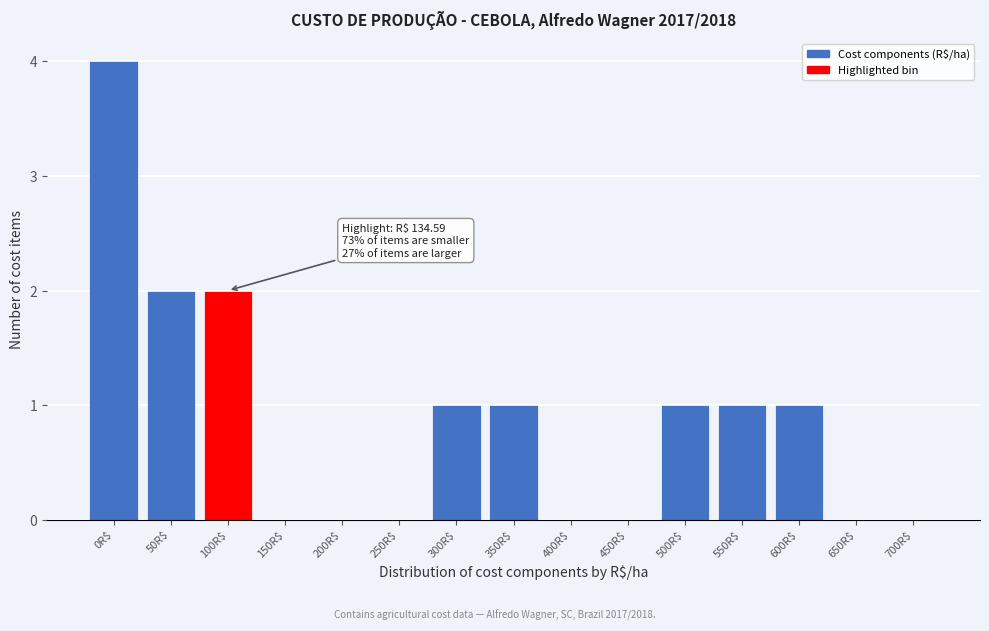

What is the sum of all values?

13